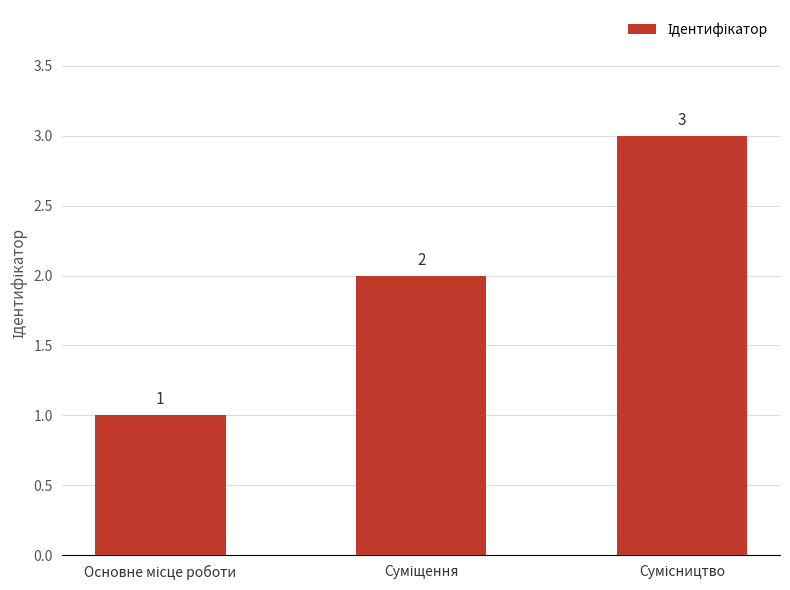

What is the value of the 2nd bar from the left?

2